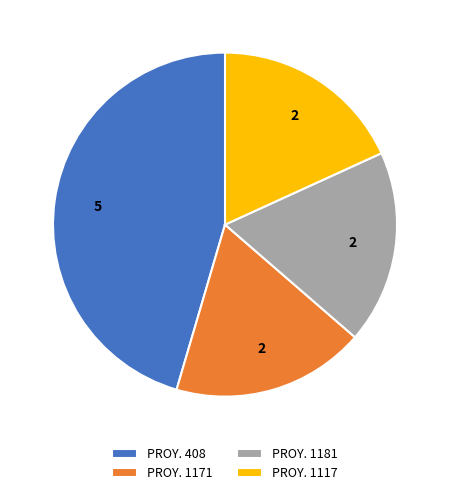

Is it true that PROY. 1117 is 26% of the pie?

False